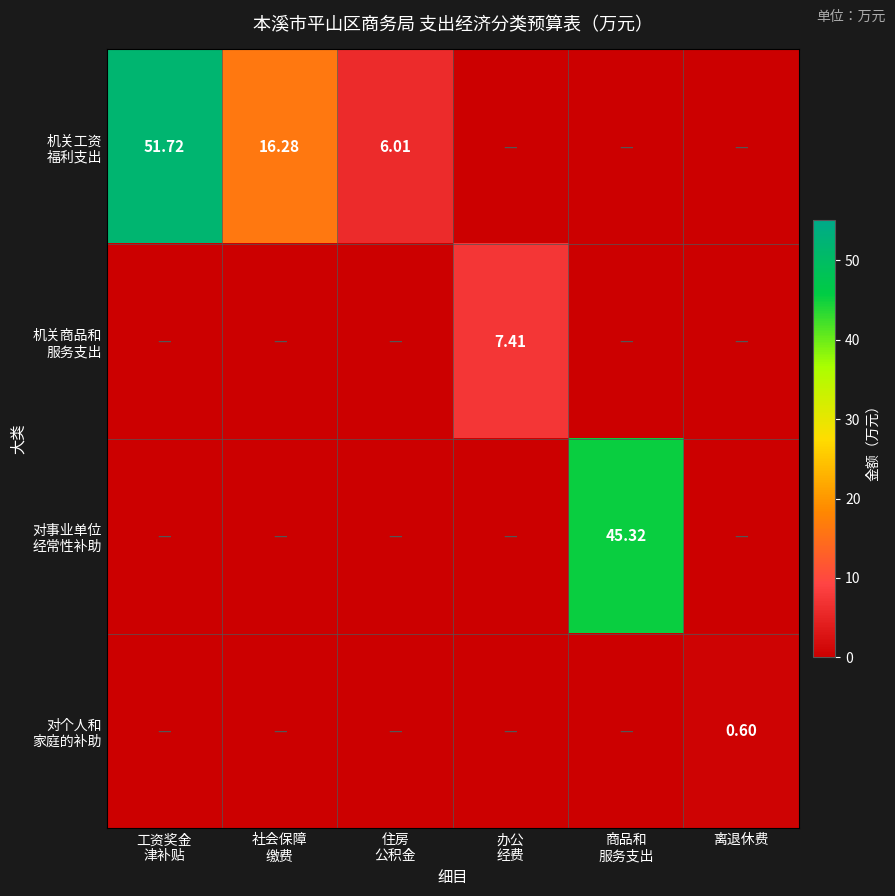

Is the value of 对个人和 家庭的补助 at 商品和 服务支出 greater than the value of 机关工资 福利支出 at 办公 经费?

No